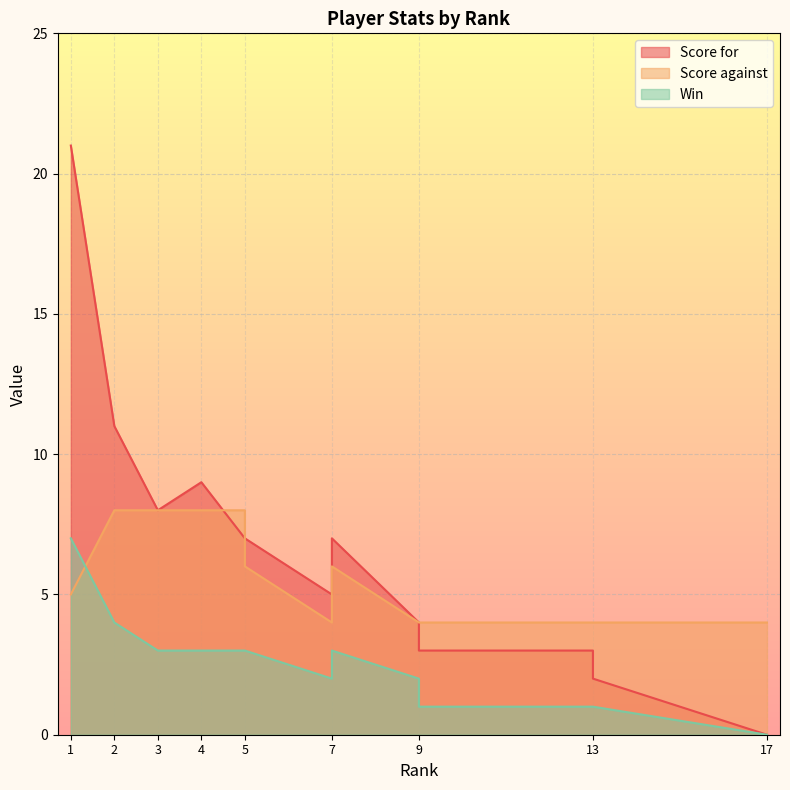

Count the number of data series in this chart.

3